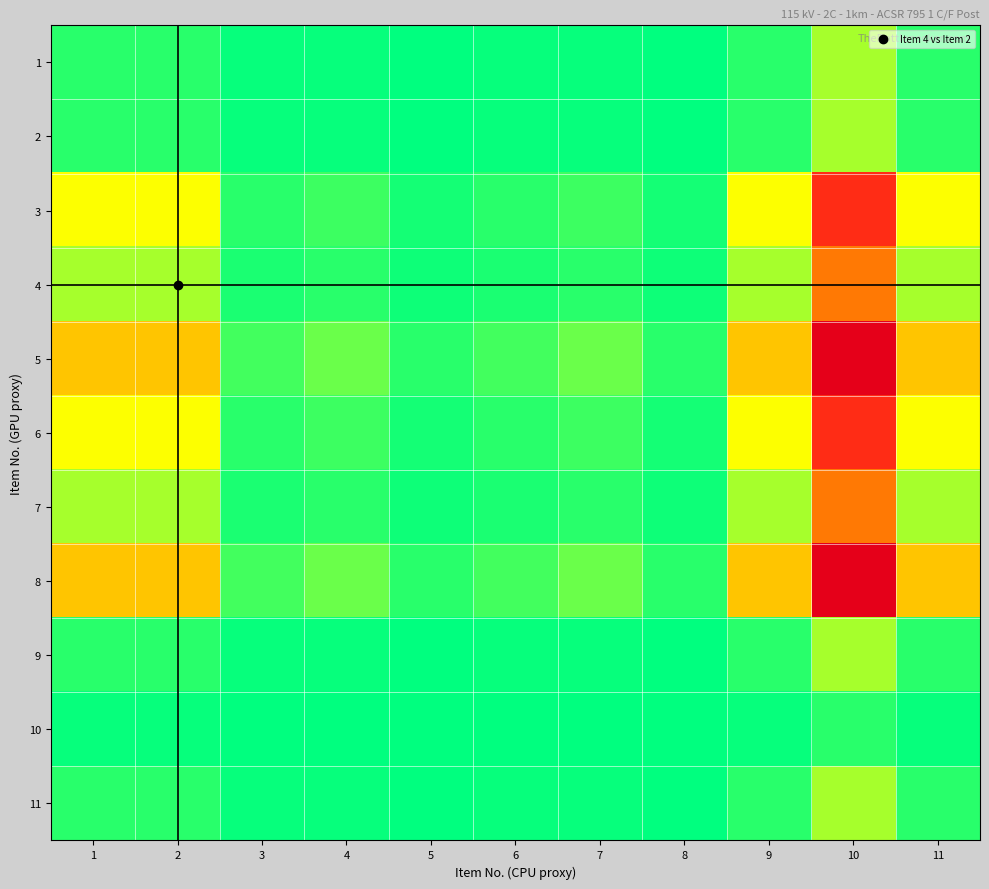

Reading left to right, list all the values displayed in this chart.

1: 1=1.0	2=1.0	3=0.2	4=0.2	5=0.1	6=0.2	7=0.2	8=0.1	9=1.0	10=4.0	11=1.0
2: 1=1.0	2=1.0	3=0.2	4=0.2	5=0.1	6=0.2	7=0.2	8=0.1	9=1.0	10=4.0	11=1.0
3: 1=6.0	2=6.0	3=1.0	4=1.5	5=0.6	6=1.0	7=1.5	8=0.6	9=6.0	10=24.0	11=6.0
4: 1=4.0	2=4.0	3=0.7	4=1.0	5=0.4	6=0.7	7=1.0	8=0.4	9=4.0	10=16.0	11=4.0
5: 1=10.0	2=10.0	3=1.7	4=2.5	5=1.0	6=1.7	7=2.5	8=1.0	9=10.0	10=40.0	11=10.0
6: 1=6.0	2=6.0	3=1.0	4=1.5	5=0.6	6=1.0	7=1.5	8=0.6	9=6.0	10=24.0	11=6.0
7: 1=4.0	2=4.0	3=0.7	4=1.0	5=0.4	6=0.7	7=1.0	8=0.4	9=4.0	10=16.0	11=4.0
8: 1=10.0	2=10.0	3=1.7	4=2.5	5=1.0	6=1.7	7=2.5	8=1.0	9=10.0	10=40.0	11=10.0
9: 1=1.0	2=1.0	3=0.2	4=0.2	5=0.1	6=0.2	7=0.2	8=0.1	9=1.0	10=4.0	11=1.0
10: 1=0.2	2=0.2	3=0.0	4=0.1	5=0.0	6=0.0	7=0.1	8=0.0	9=0.2	10=1.0	11=0.2
11: 1=1.0	2=1.0	3=0.2	4=0.2	5=0.1	6=0.2	7=0.2	8=0.1	9=1.0	10=4.0	11=1.0